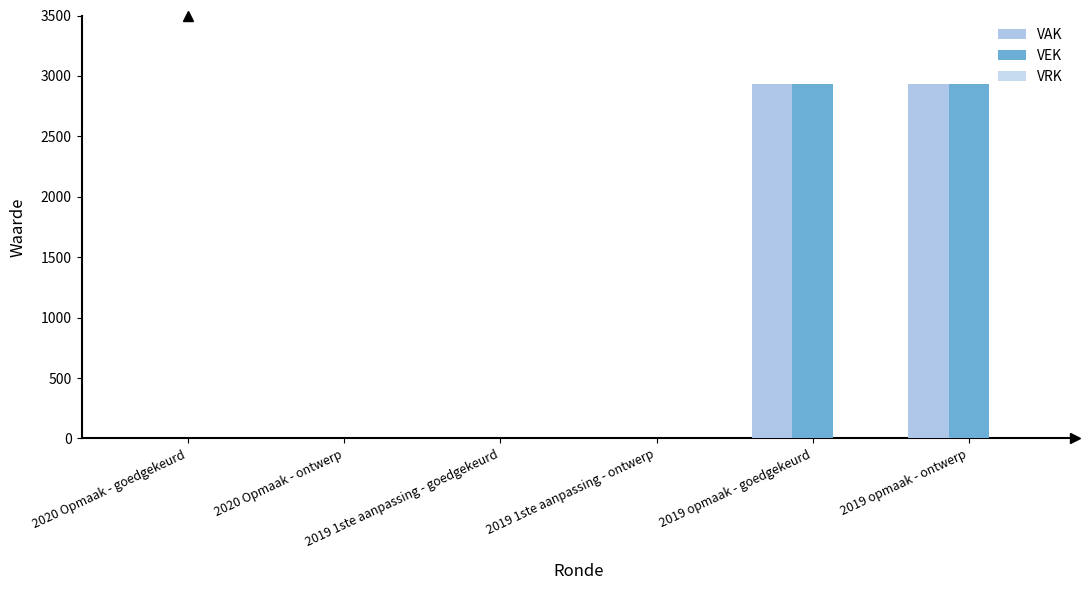

How many groups of bars are there?

6